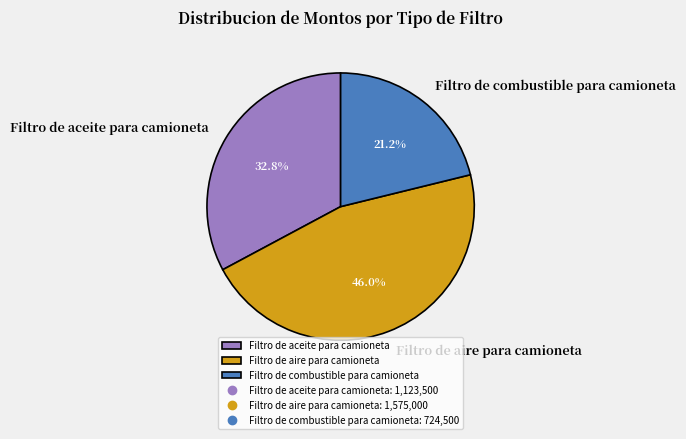

What percentage is the Filtro de combustible para camioneta slice, to the nearest percent?

21%